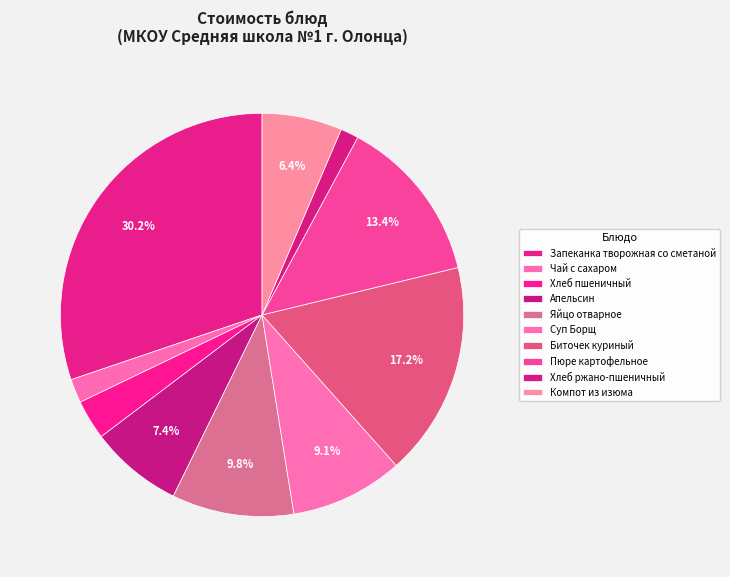

To the nearest percent, what portion does Чай с сахаром represent?

2%